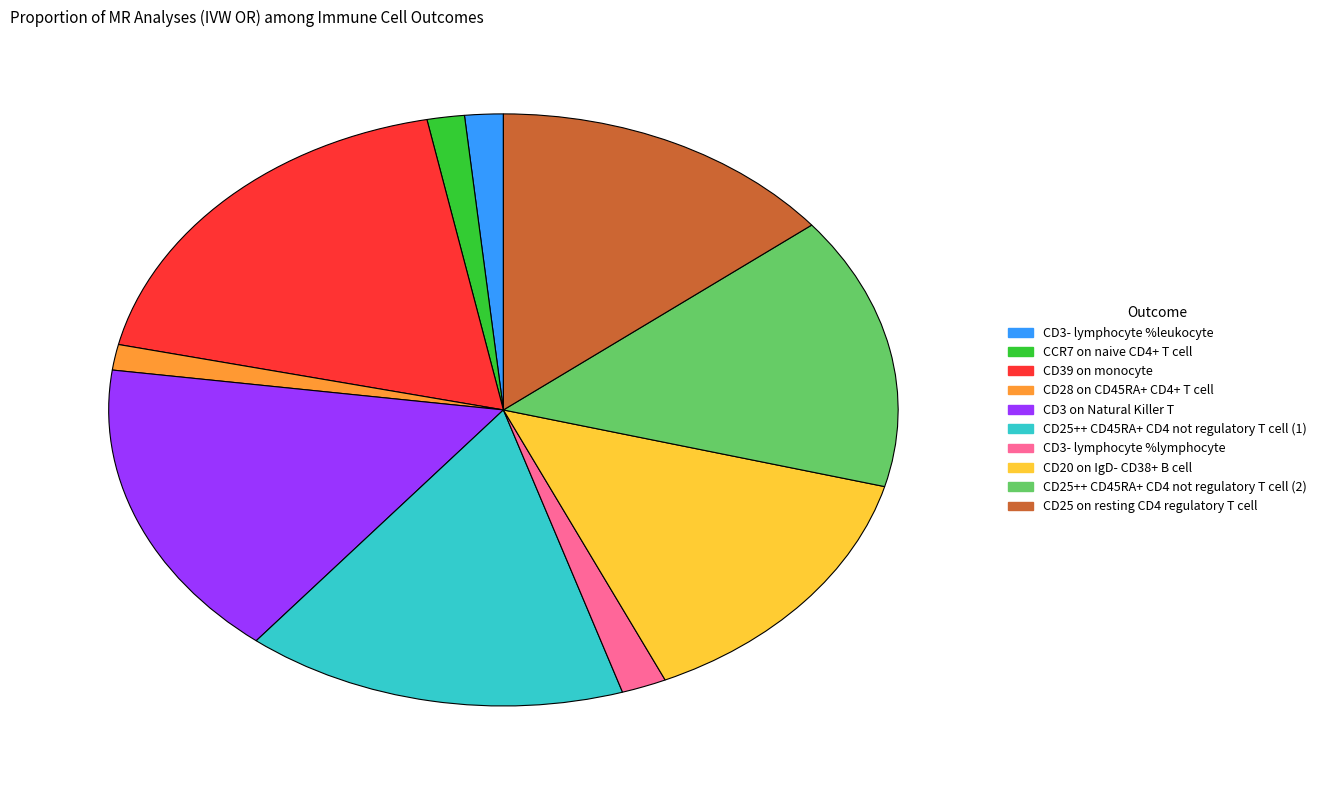

What is the largest slice in the pie chart?

CD39 on monocyte